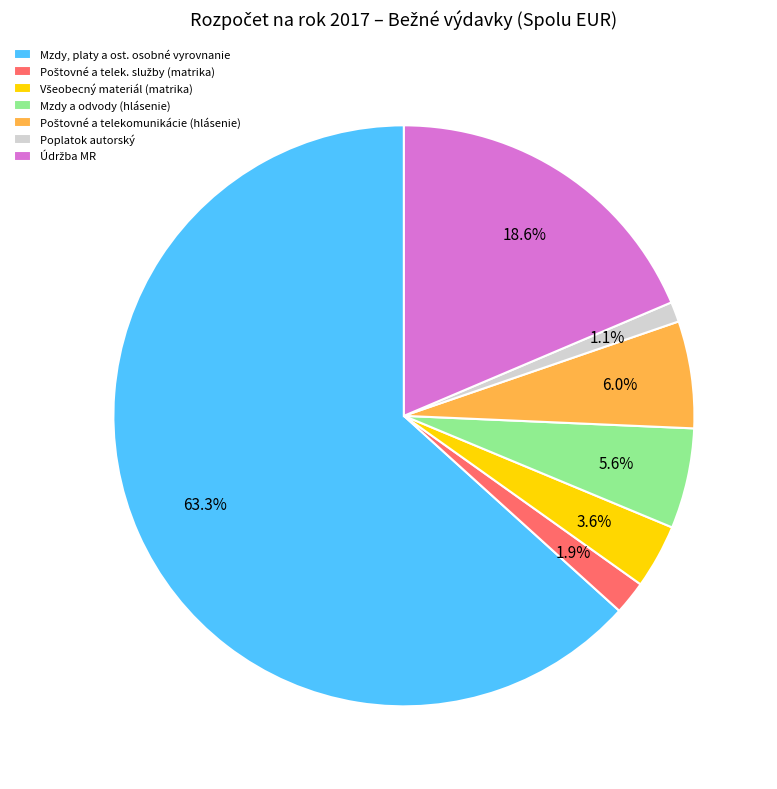

Between Mzdy, platy a ost. osobné vyrovnanie and Poplatok autorský, which is larger?

Mzdy, platy a ost. osobné vyrovnanie